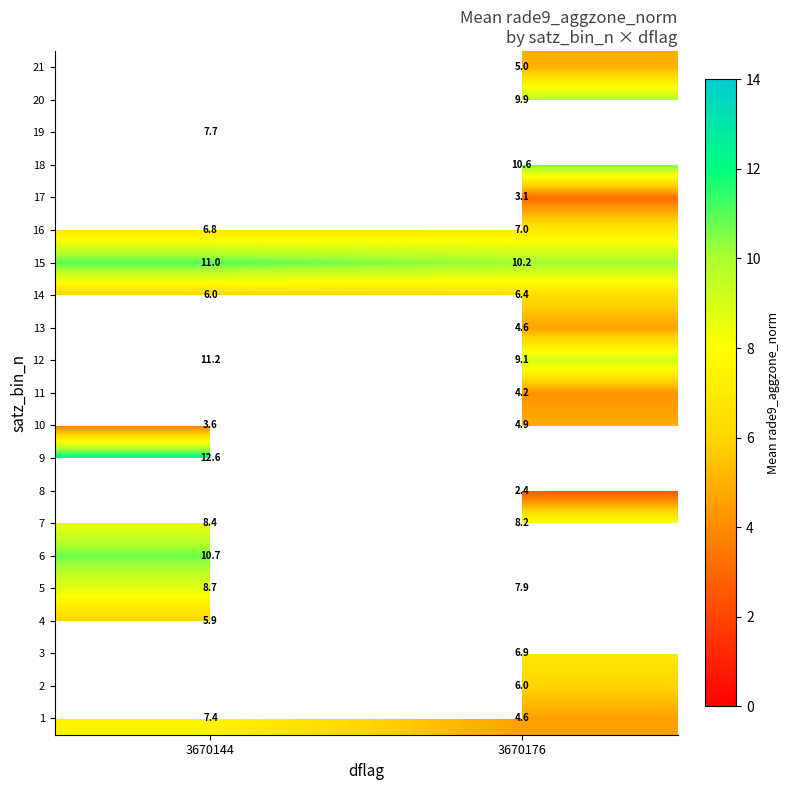

Is it true that 6 equals 4.1 at 3670144?

False